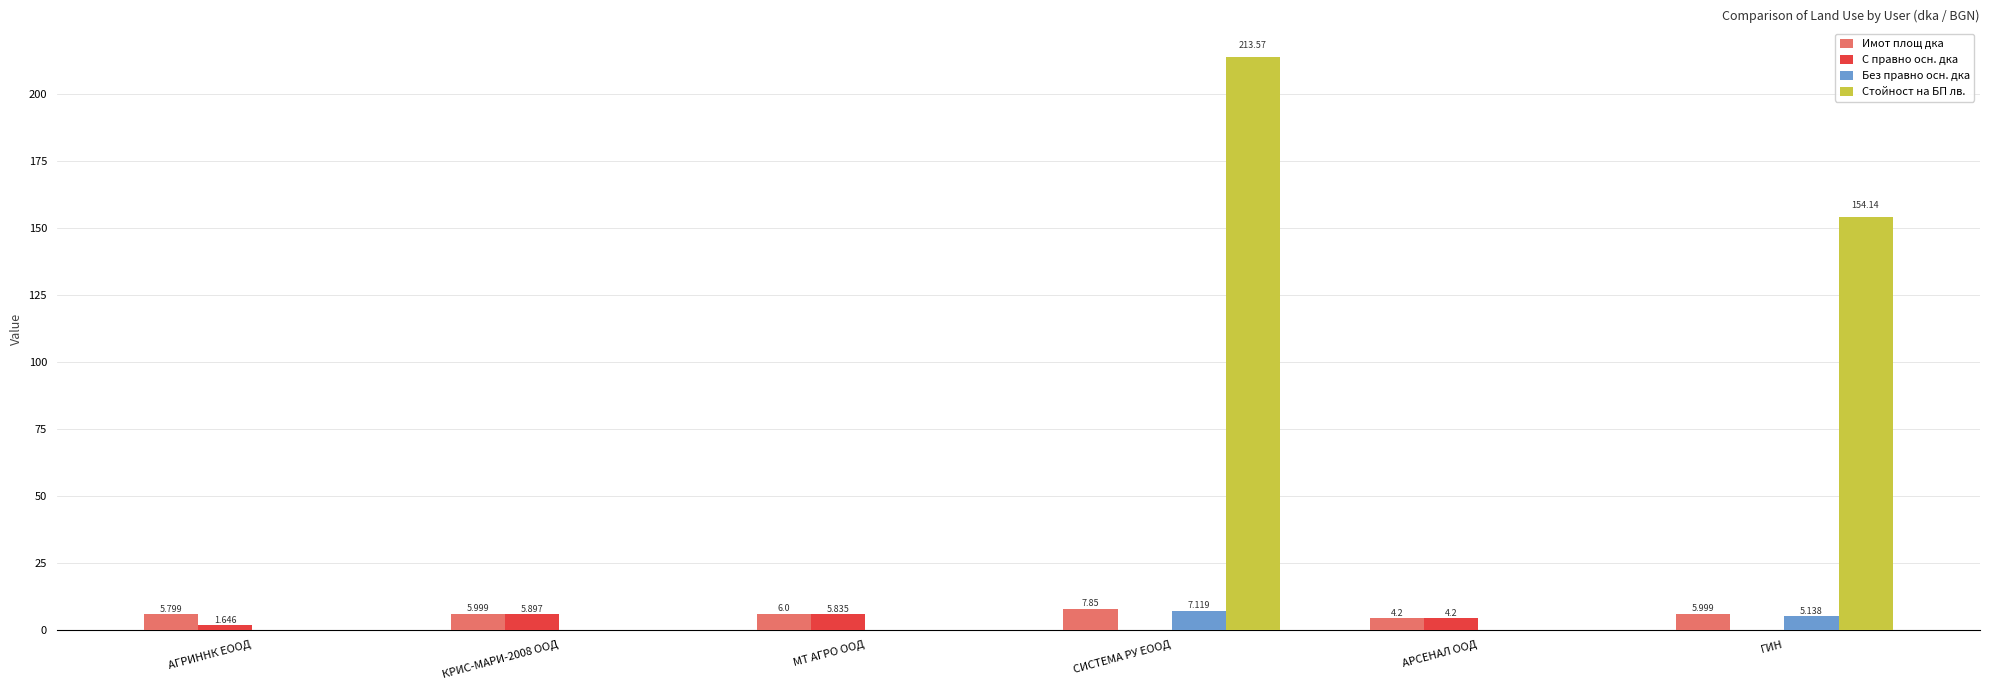

At which category does the chart reach its peak across all series?

СИСТЕМА РУ ЕООД